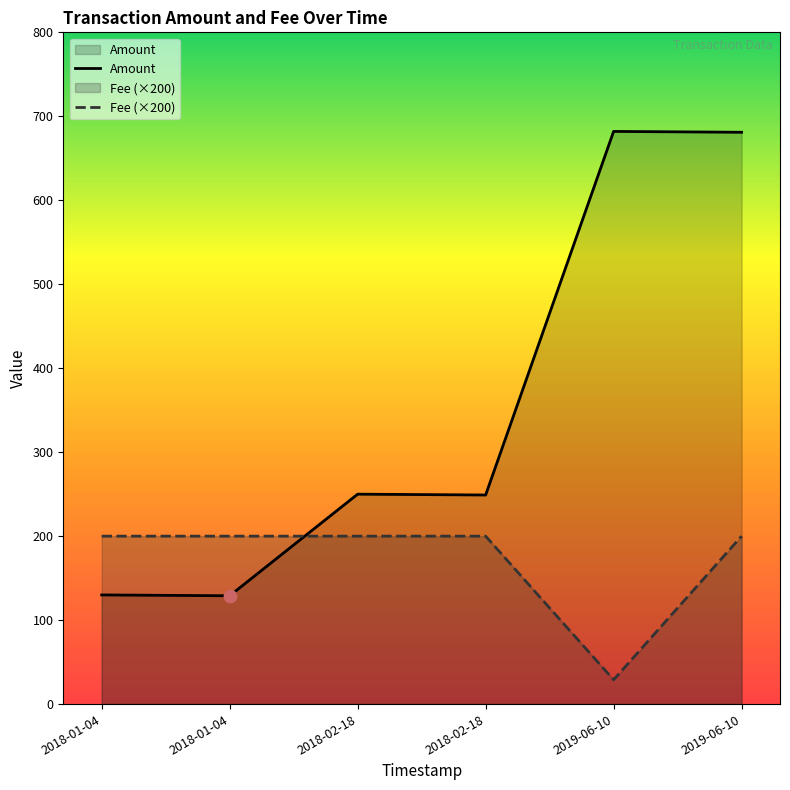

Which series contains the lowest Y value?

Fee (×200)